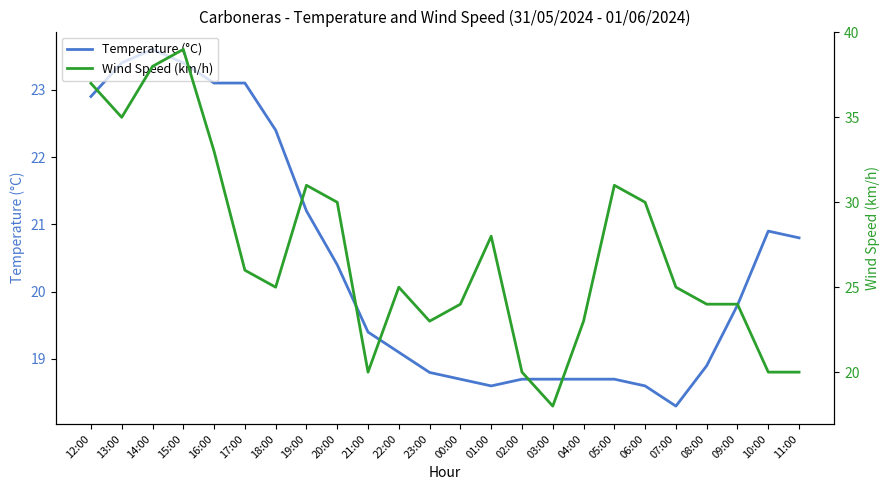

What is the value of the Temperature (°C) point at the 6th from the left?

23.1